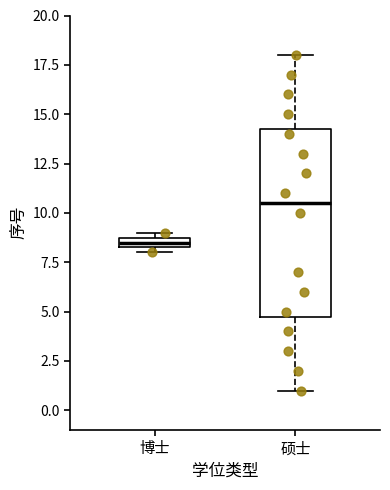

Which box's median line is the highest?

硕士